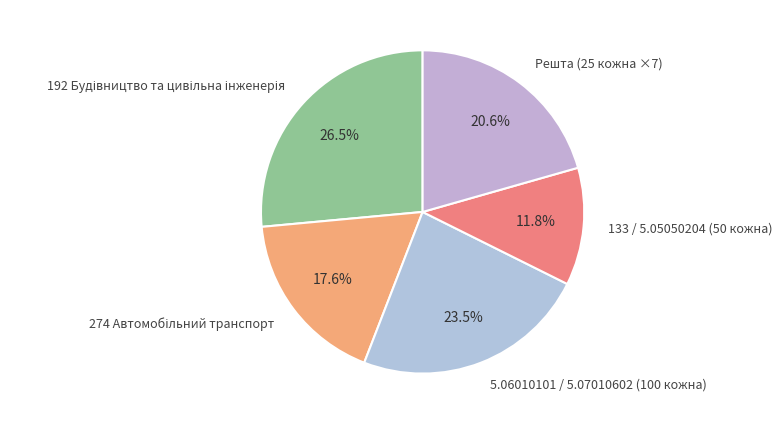

Is there a majority slice in this chart?

No